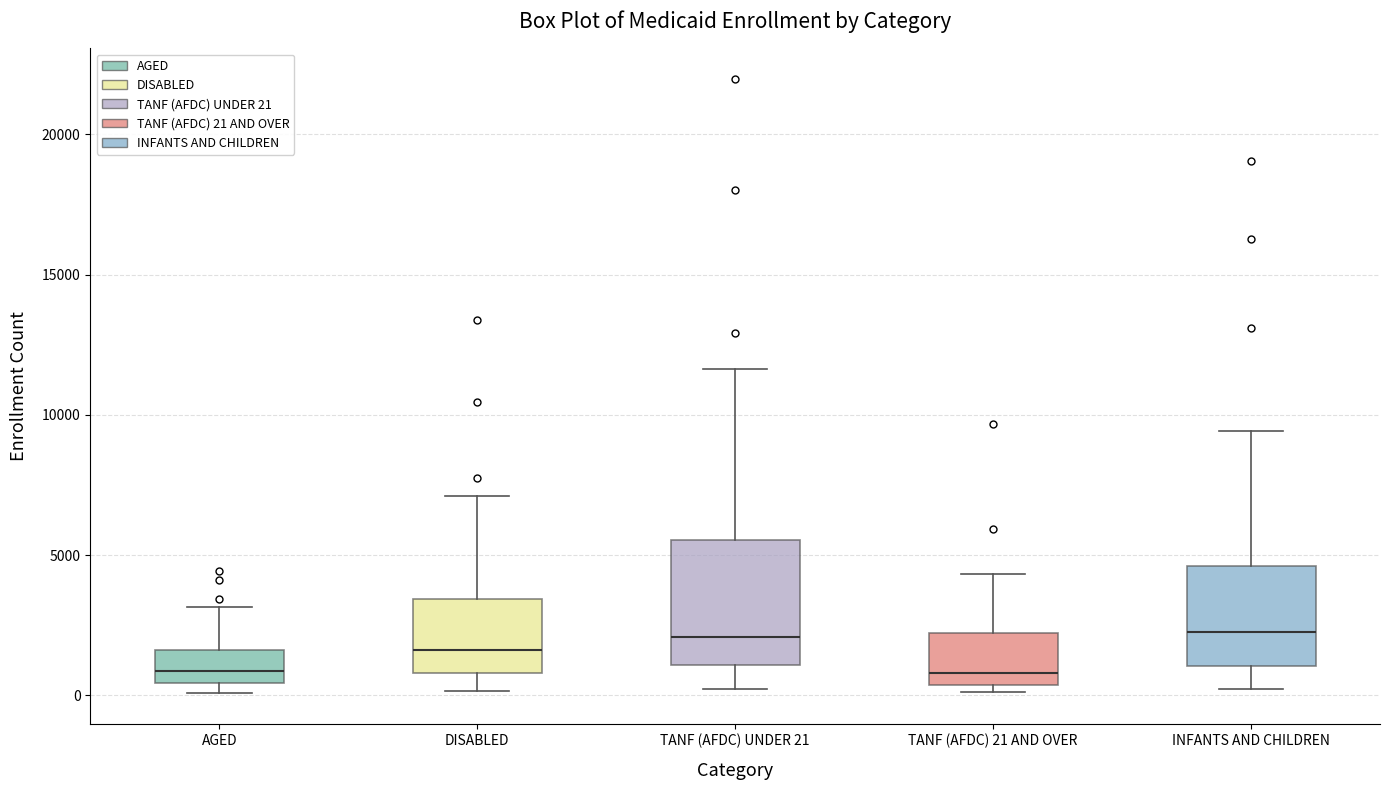

Where is the lower edge of the box for AGED on the y-axis? The values are not printed on the chart, so give them approximately, as read against the axis.

500